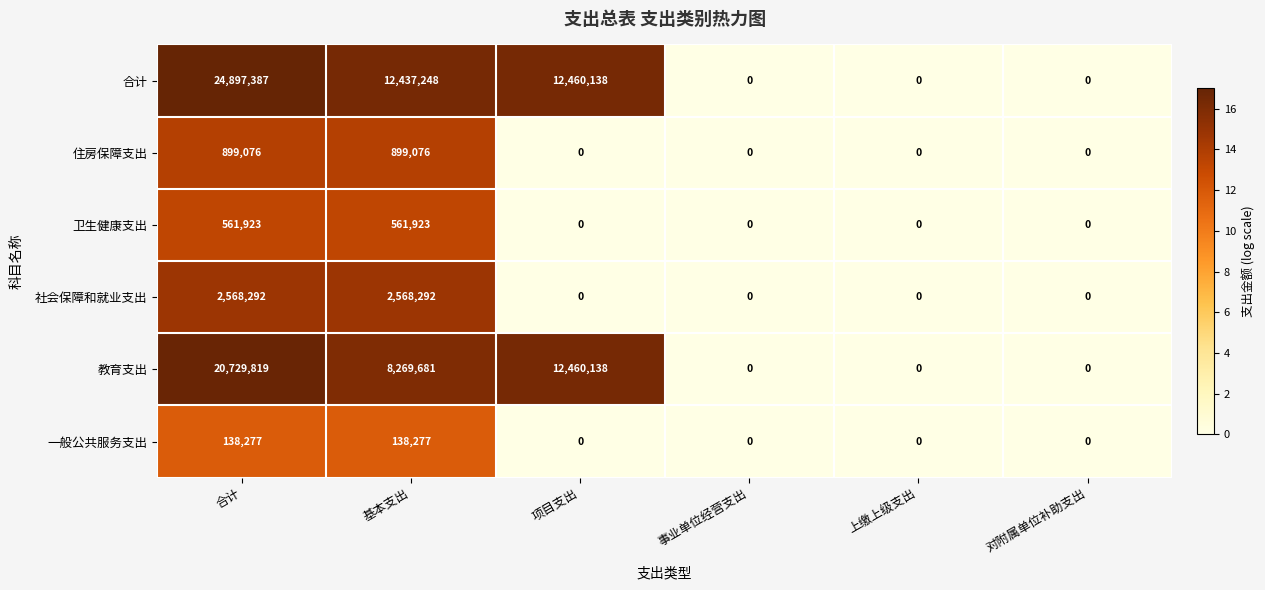

What value does the 住房保障支出 series have at 合计, to the nearest 100?

899100